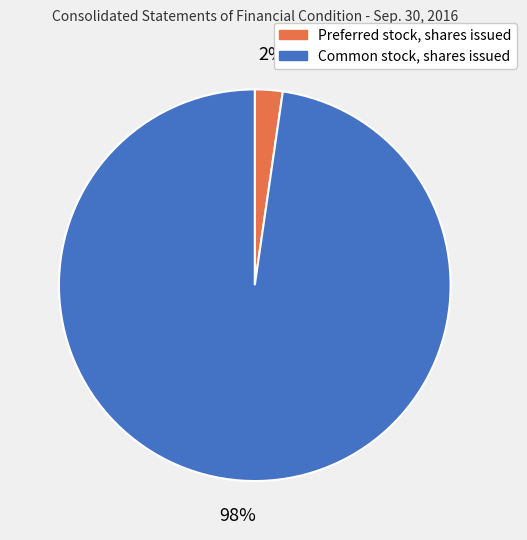

Which has a higher value, Common stock, shares issued or Preferred stock, shares issued?

Common stock, shares issued